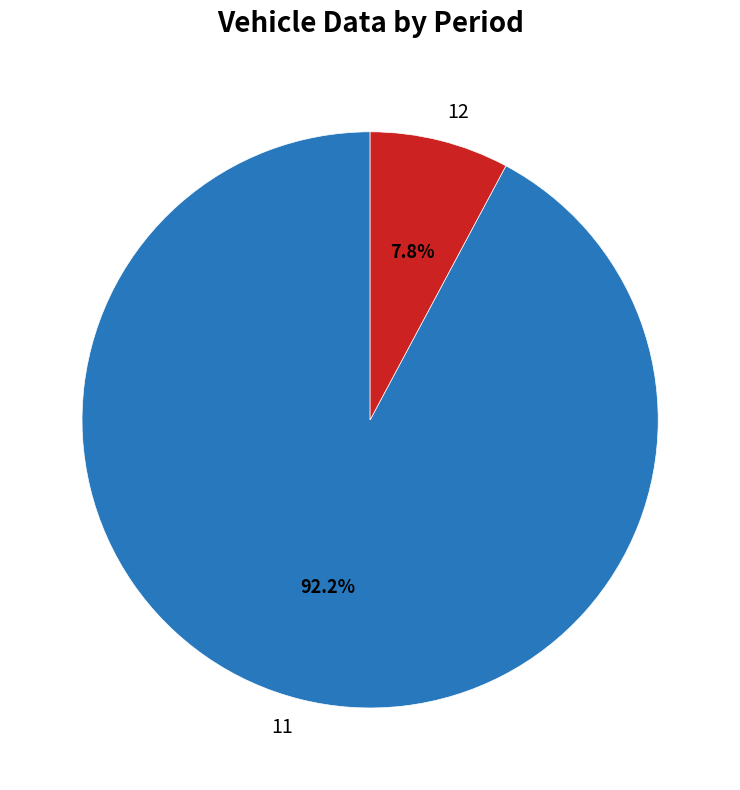

Which slice is the largest?

11